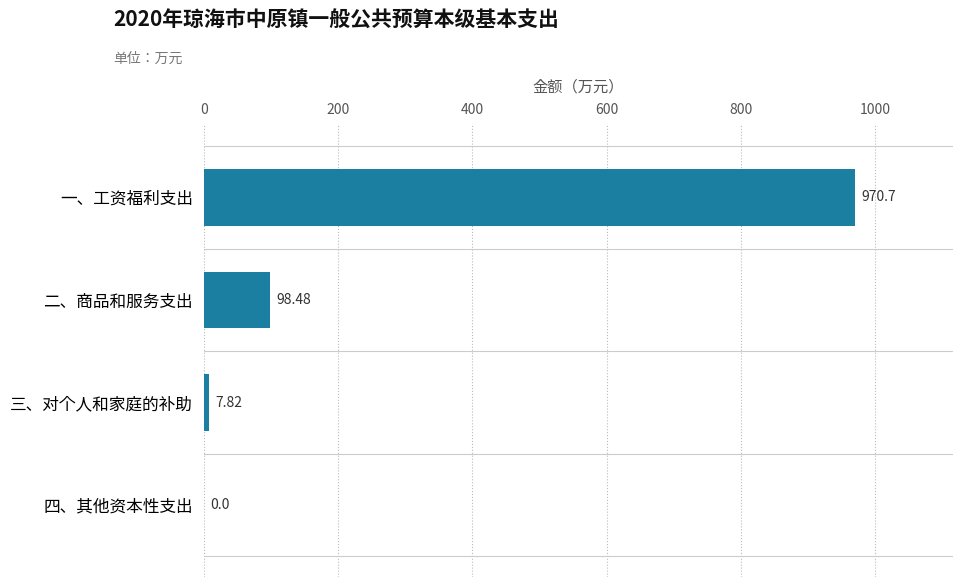

Are the bars horizontal?

Yes